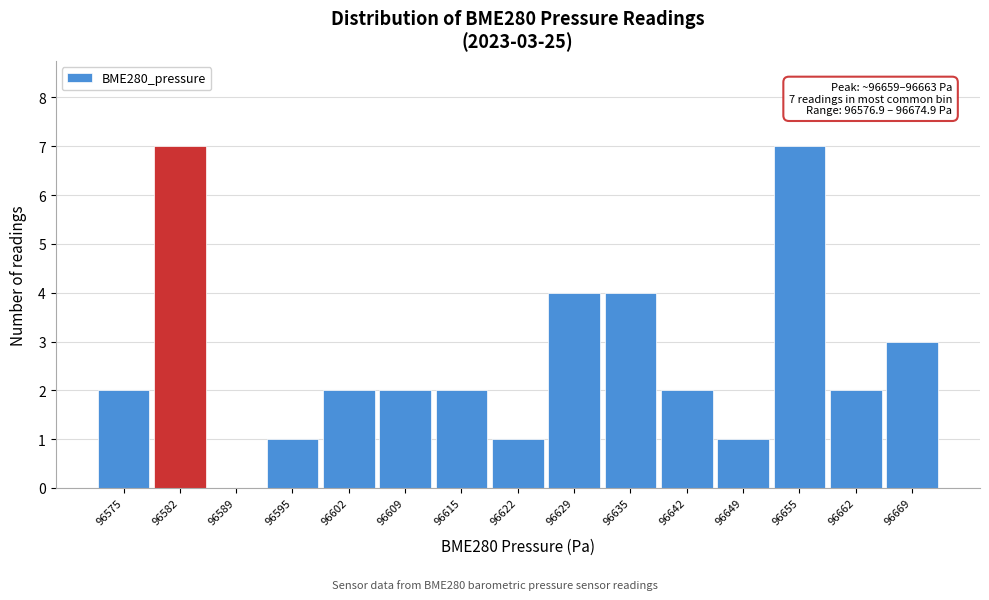

Reading right to left, what are all the values shown in this chart?

96669=3	96662=2	96655=7	96649=1	96642=2	96635=4	96629=4	96622=1	96615=2	96609=2	96602=2	96595=1	96589=0	96582=7	96575=2